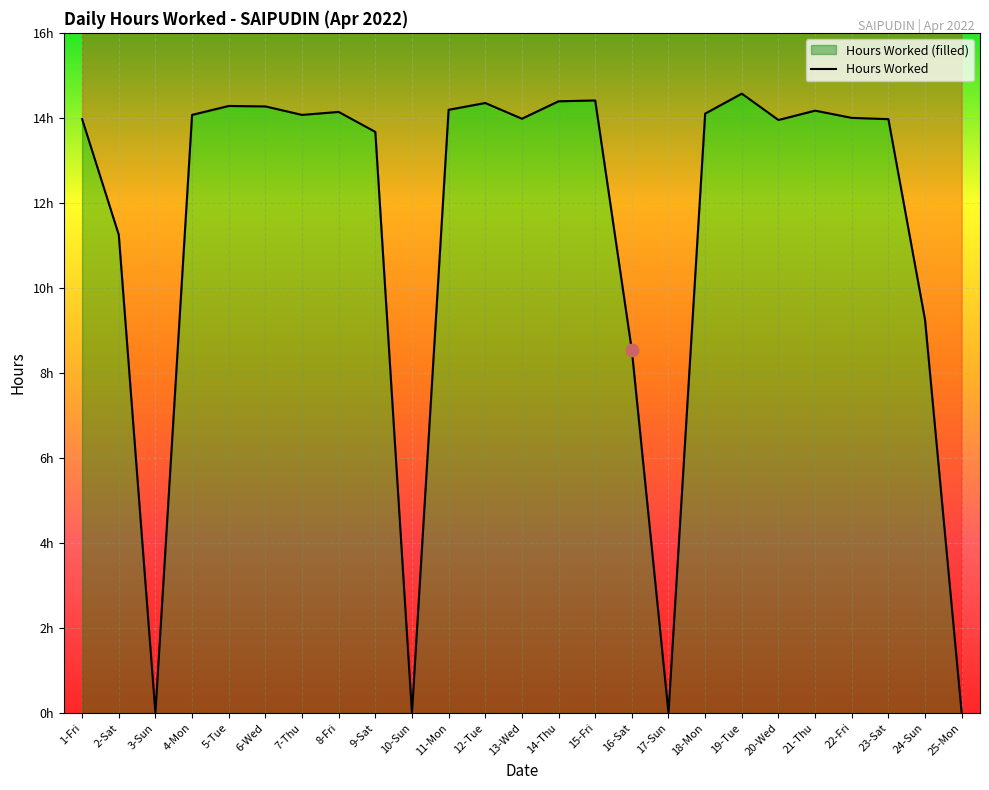

What is the change in value from 7-Thu to 22-Fri?

-0.1